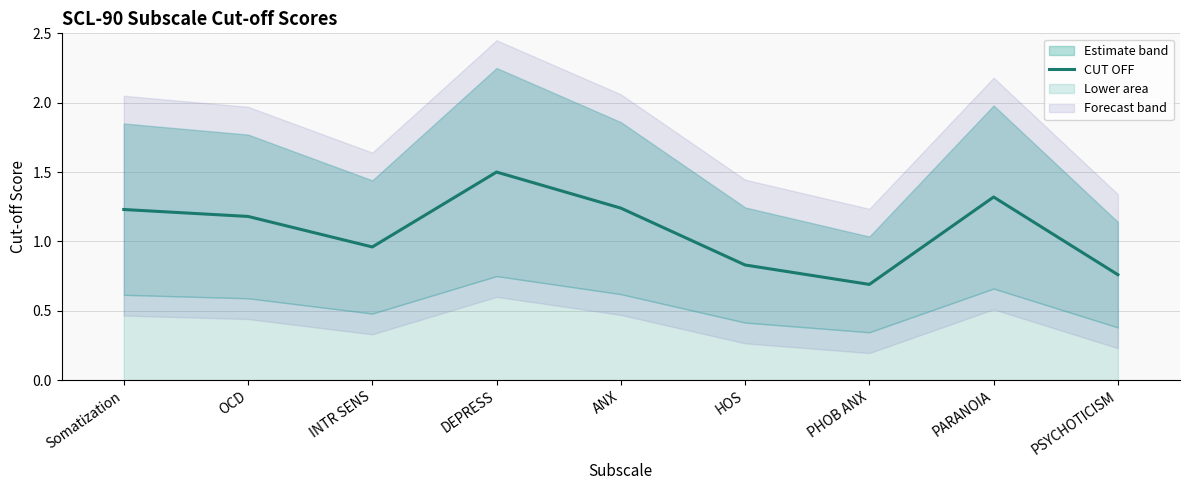

List the labels in order of value, largest first.

DEPRESS, PARANOIA, ANX, Somatization, OCD, INTR SENS, HOS, PSYCHOTICISM, PHOB ANX